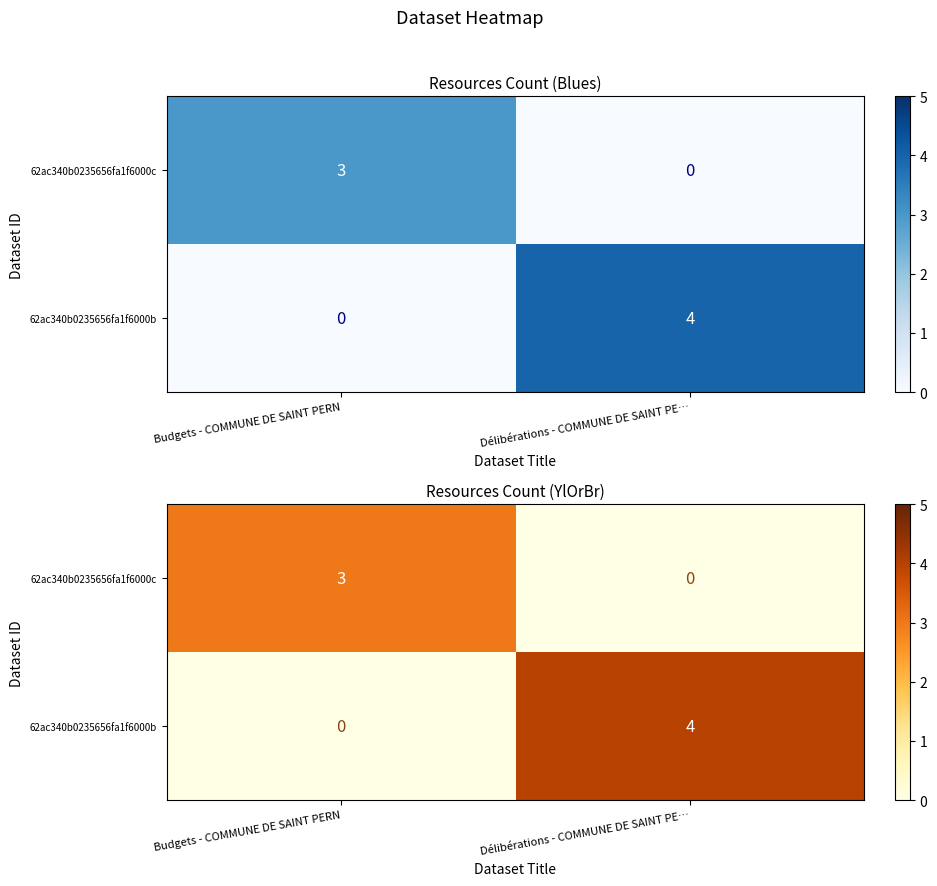

The 62ac340b0235656fa1f6000b series shows 4 at Délibérations - COMMUNE DE SAINT PE…. True or false?

True